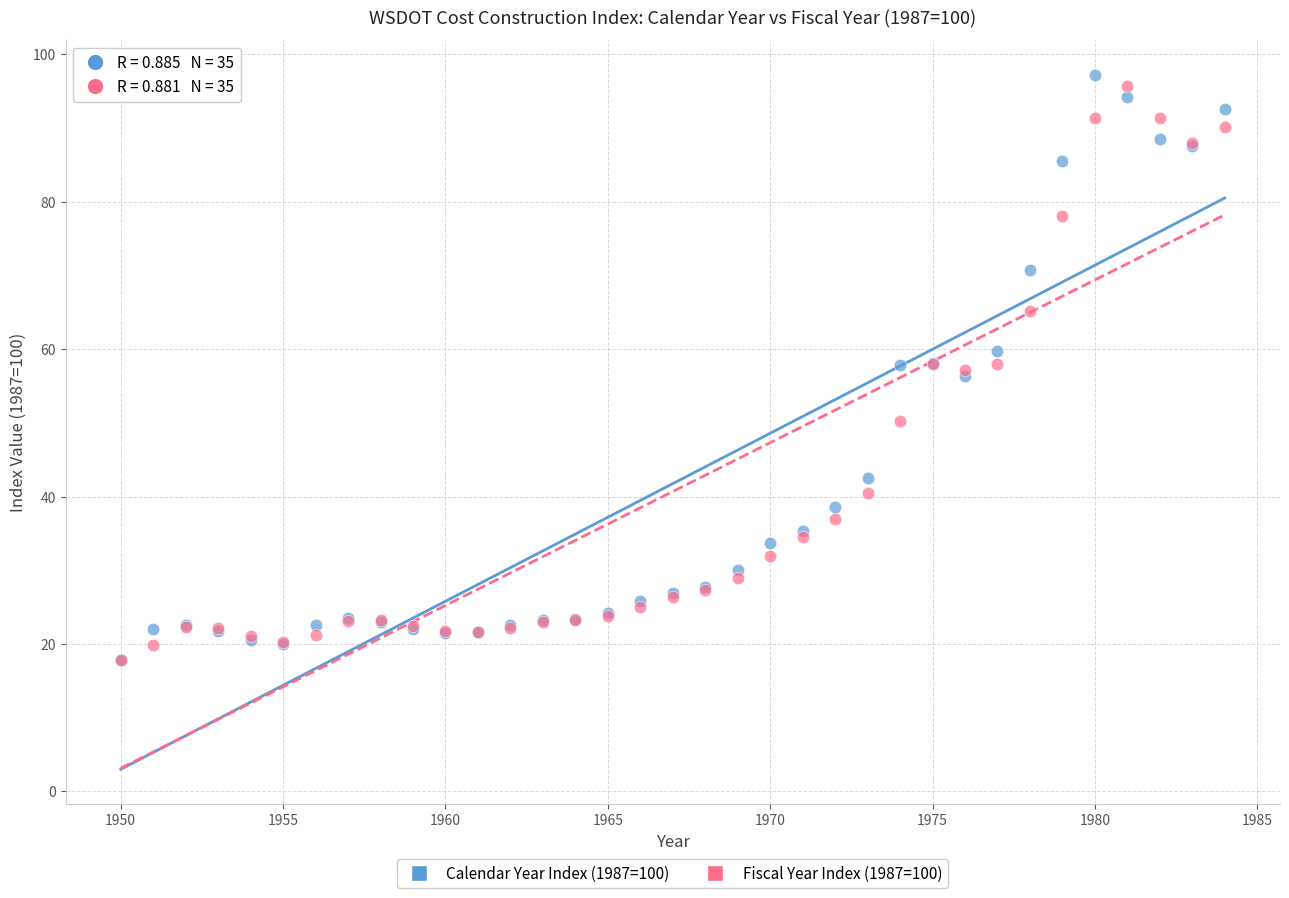

Which series has the widest spread of Y values?

Calendar Year Index (1987=100)